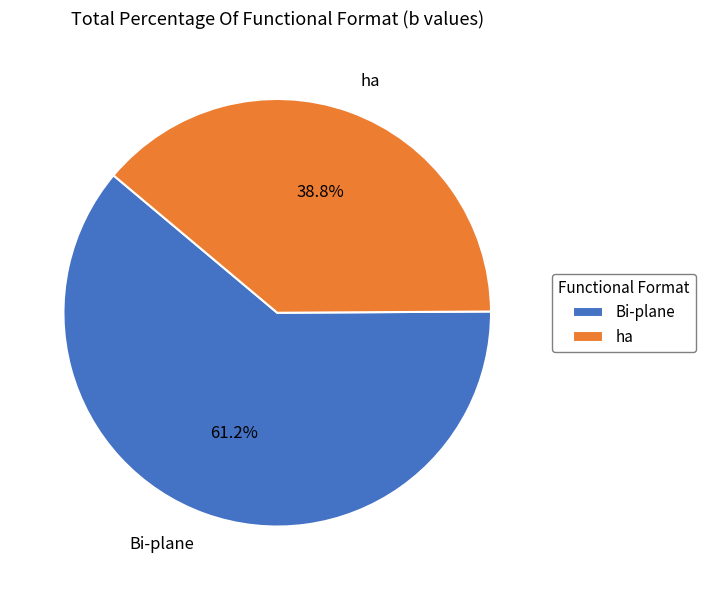

Which has a higher value, ha or Bi-plane?

Bi-plane